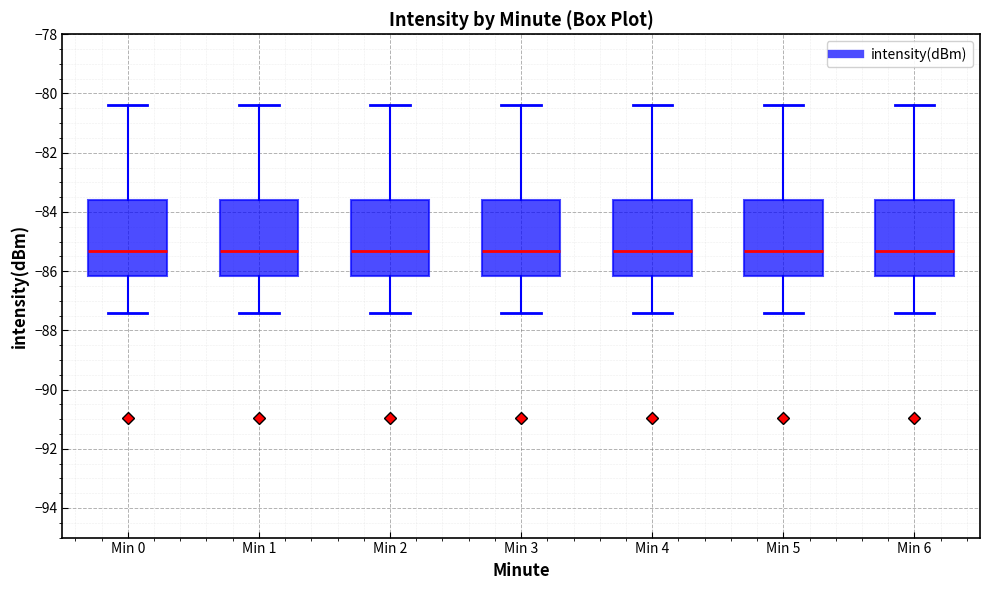

Reading left to right, transcribe this box plot: for each box, give where its median line is, the range the box spans, and where its two whiskers end, as read against the y-axis. The values are not printed on the chart, so give them approximately, as read against the axis.

Min 0: median -85.4, box -86.2 to -83.6, whiskers -87.4 to -80.4
Min 1: median -85.4, box -86.2 to -83.6, whiskers -87.4 to -80.4
Min 2: median -85.4, box -86.2 to -83.6, whiskers -87.4 to -80.4
Min 3: median -85.4, box -86.2 to -83.6, whiskers -87.4 to -80.4
Min 4: median -85.4, box -86.2 to -83.6, whiskers -87.4 to -80.4
Min 5: median -85.4, box -86.2 to -83.6, whiskers -87.4 to -80.4
Min 6: median -85.4, box -86.2 to -83.6, whiskers -87.4 to -80.4